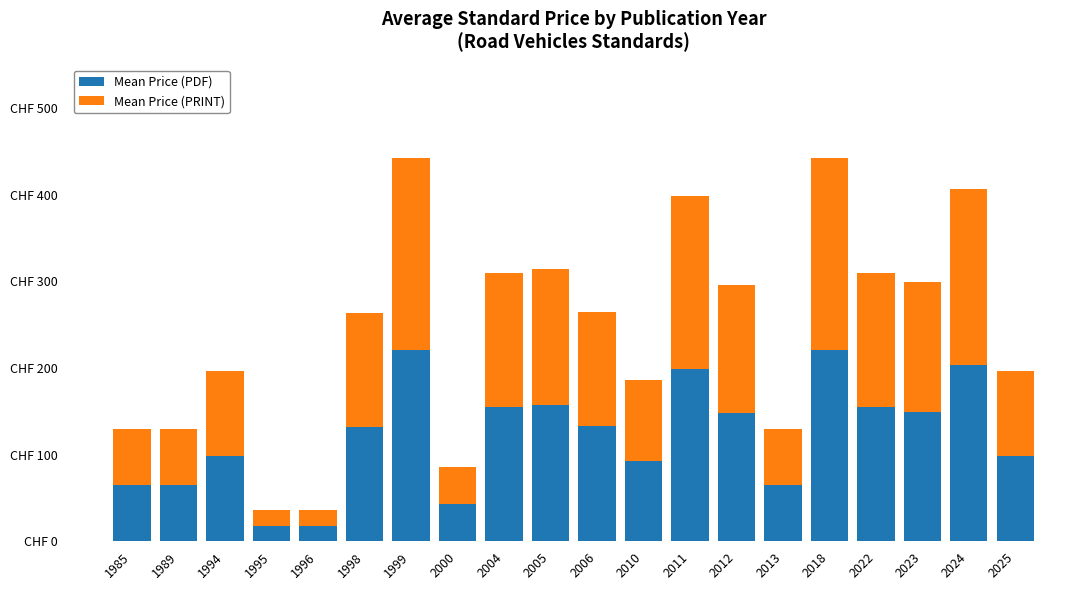

What are all the series names shown in the legend?

Mean Price (PDF), Mean Price (PRINT)